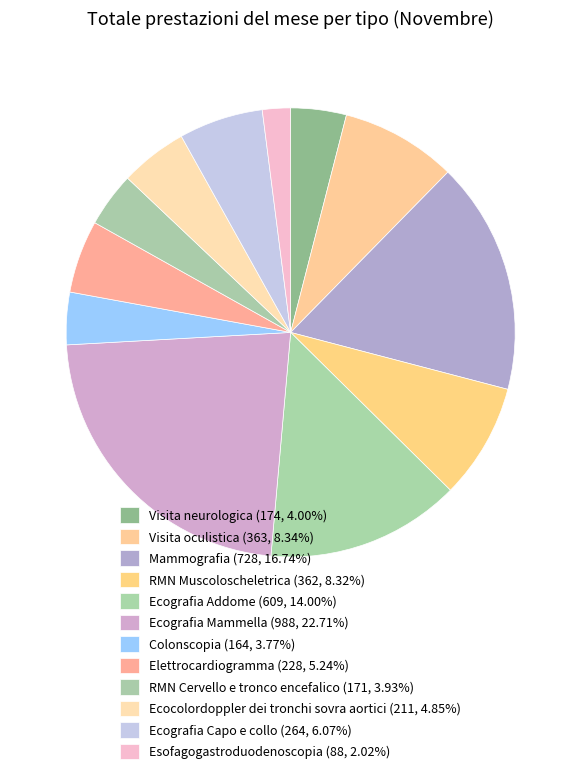

Does Mammografia account for over 50% of the chart?

No